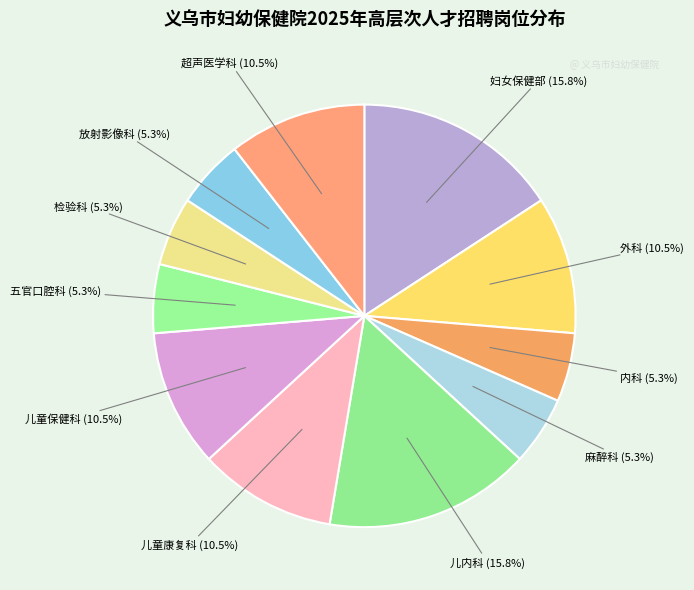

Combined, do 超声医学科 (10.5%) and 检验科 (5.3%) account for over 50%?

No